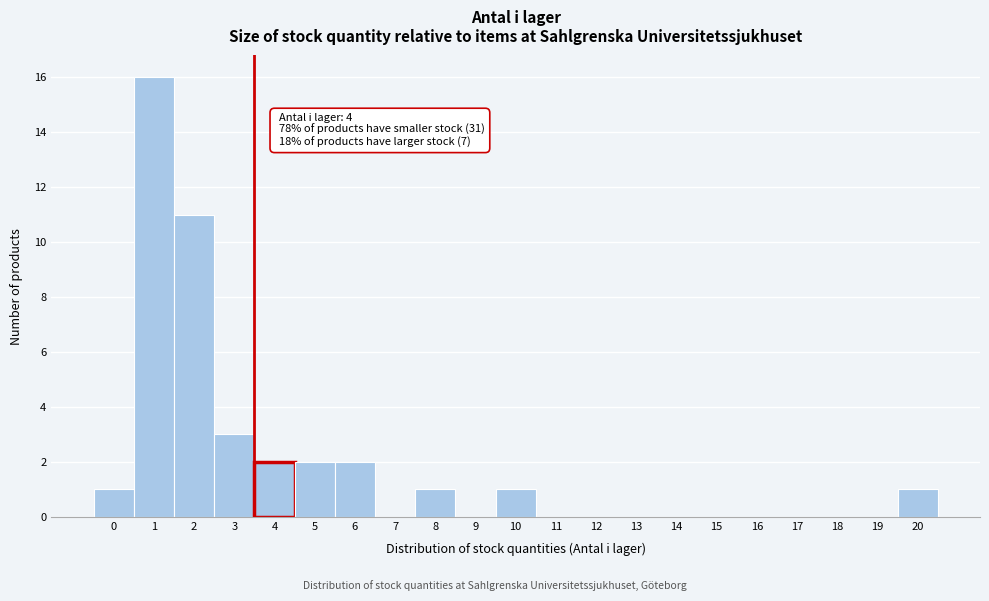

Reading left to right, what are all the values shown in this chart?

0=1	1=16	2=11	3=3	4=2	5=2	6=2	7=0	8=1	9=0	10=1	11=0	12=0	13=0	14=0	15=0	16=0	17=0	18=0	19=0	20=1